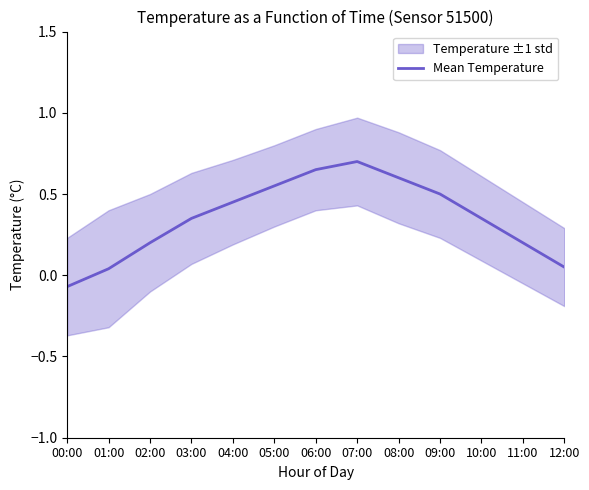

How many lines are shown in the chart?

1